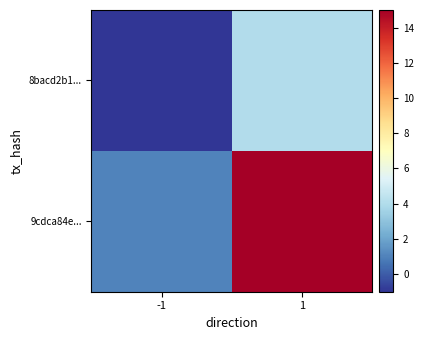

At which category is the sum across all series the highest?

1